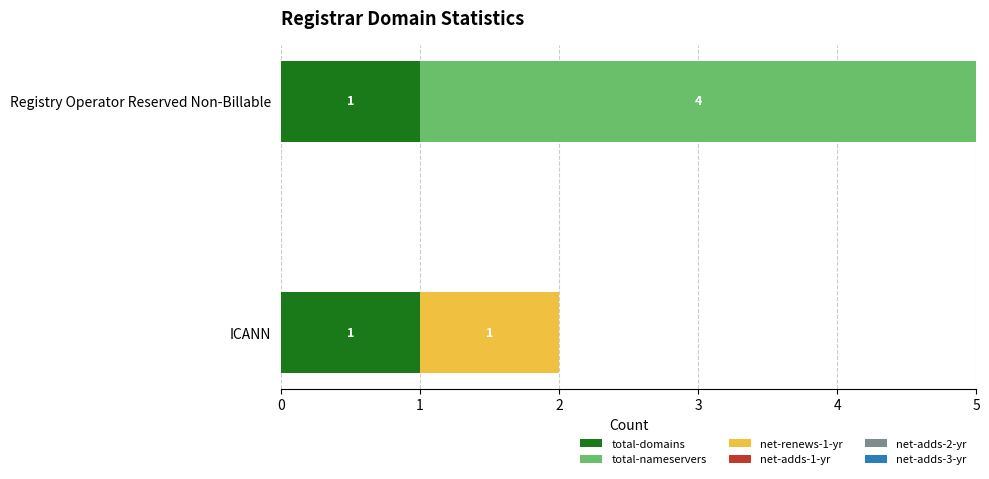

At which category is the sum across all series the highest?

Registry Operator Reserved Non-Billable